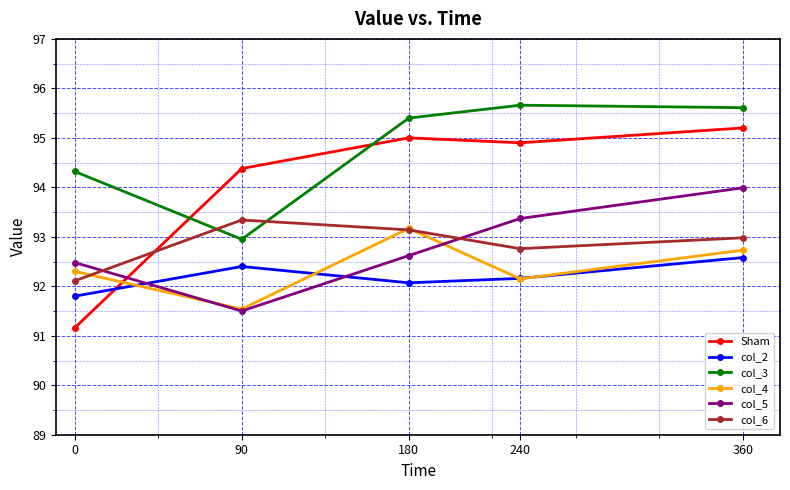

At which category does col_3 reach its first local valley?

90